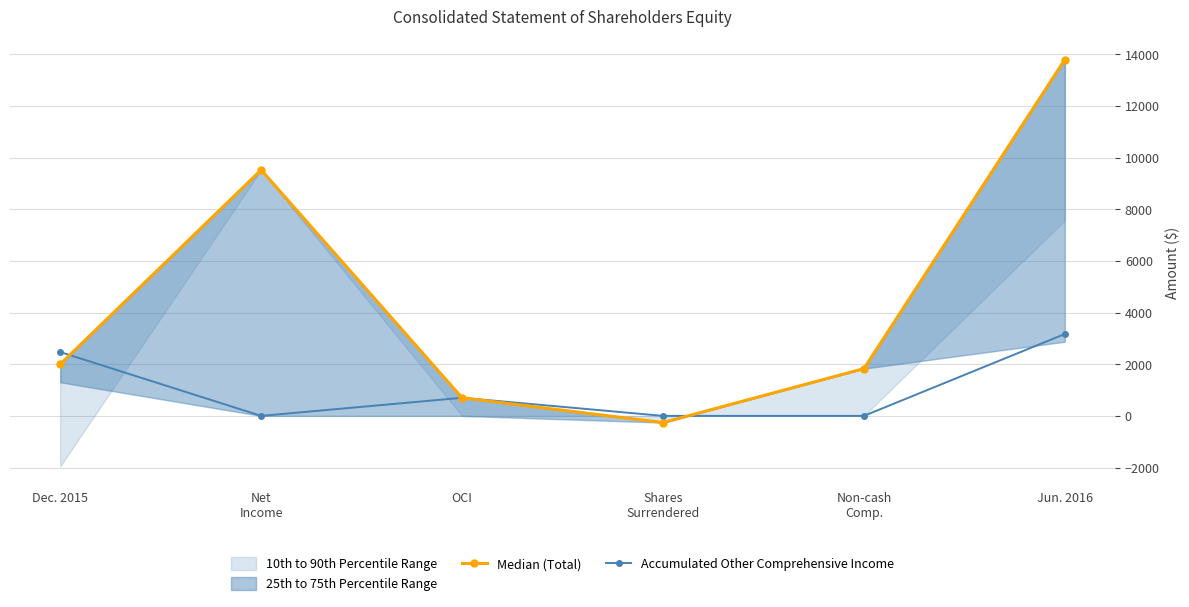

The Median (Total) series shows 2000 at Dec. 2015. True or false?

True